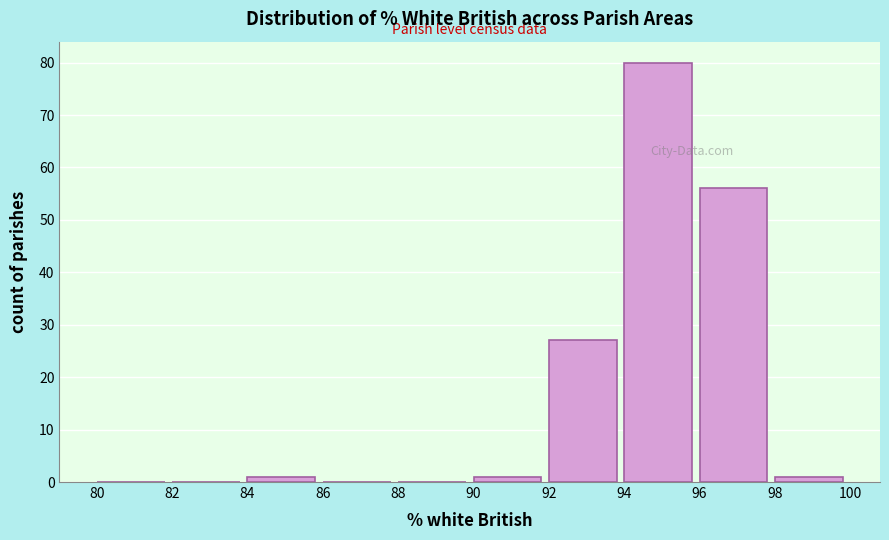

Reading left to right, list every bar in this chart as the range it spans on the x-axis followed by its height. The values are not printed on the chart, so give them approximately, as read against the axis.

80 to 82: 0
82 to 84: 0
84 to 86: 1
86 to 88: 0
88 to 90: 0
90 to 92: 1
92 to 94: 27
94 to 96: 80
96 to 98: 56
98 to 100: 1